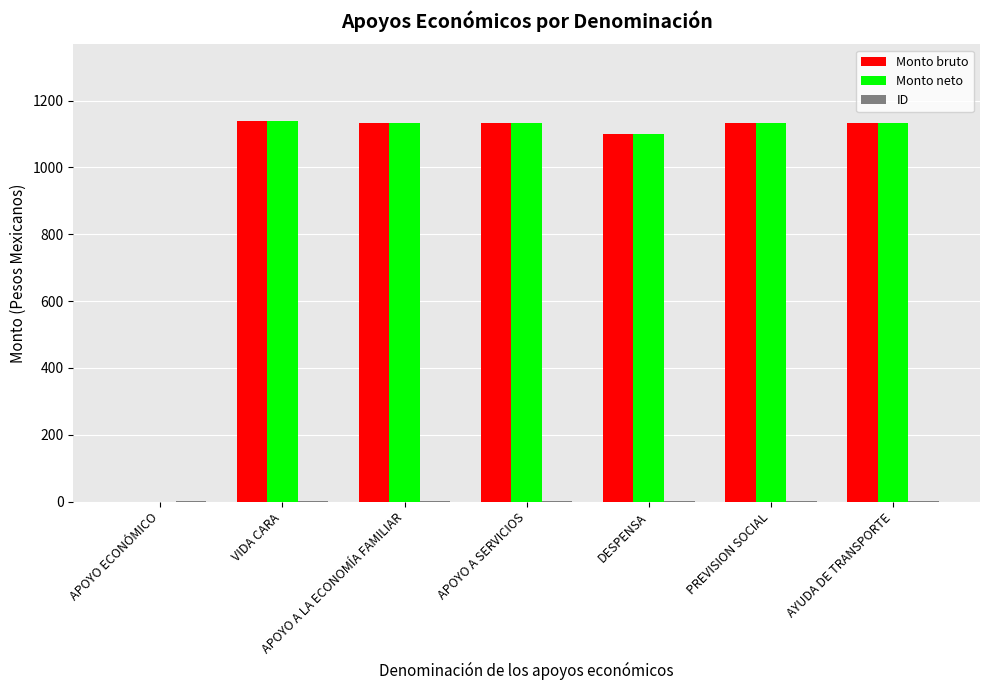

What is the sum of all Monto bruto values?

6772